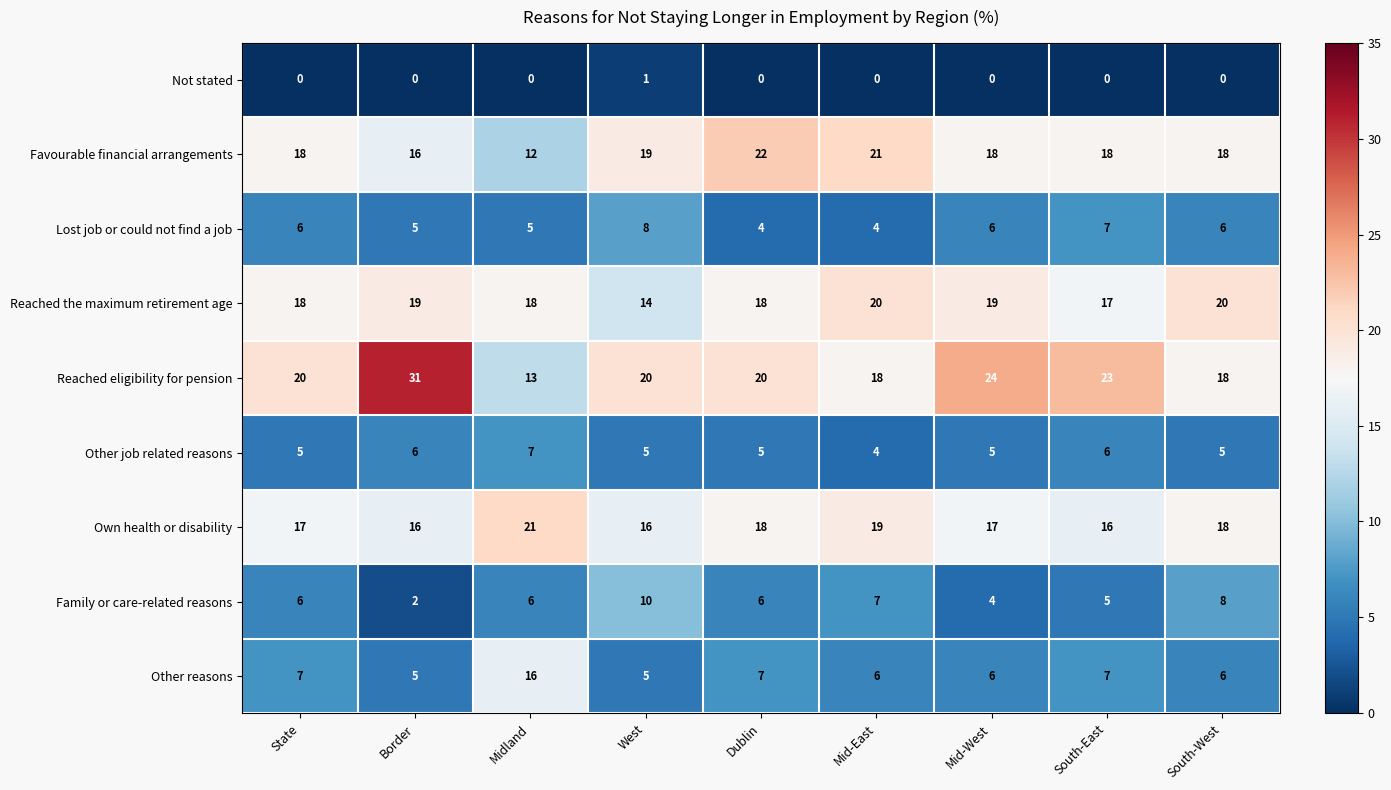

Which category has the highest value across all series?

Border